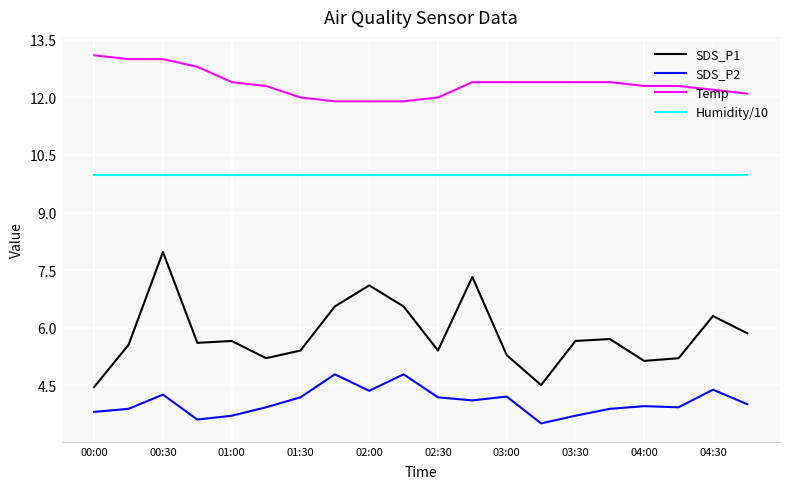

True or false: SDS_P1 and Temp intersect in this chart.

False